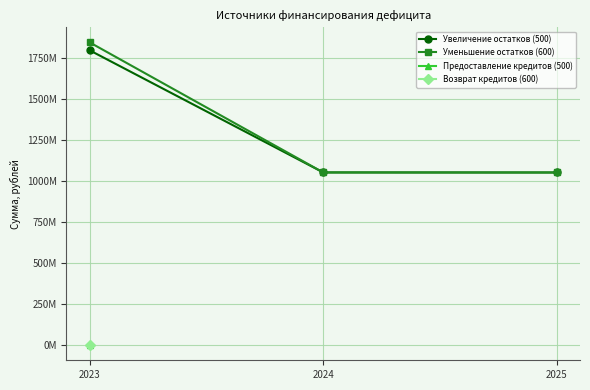

True or false: Увеличение остатков (500) has a value of 1052524098.1 at 2025.

True